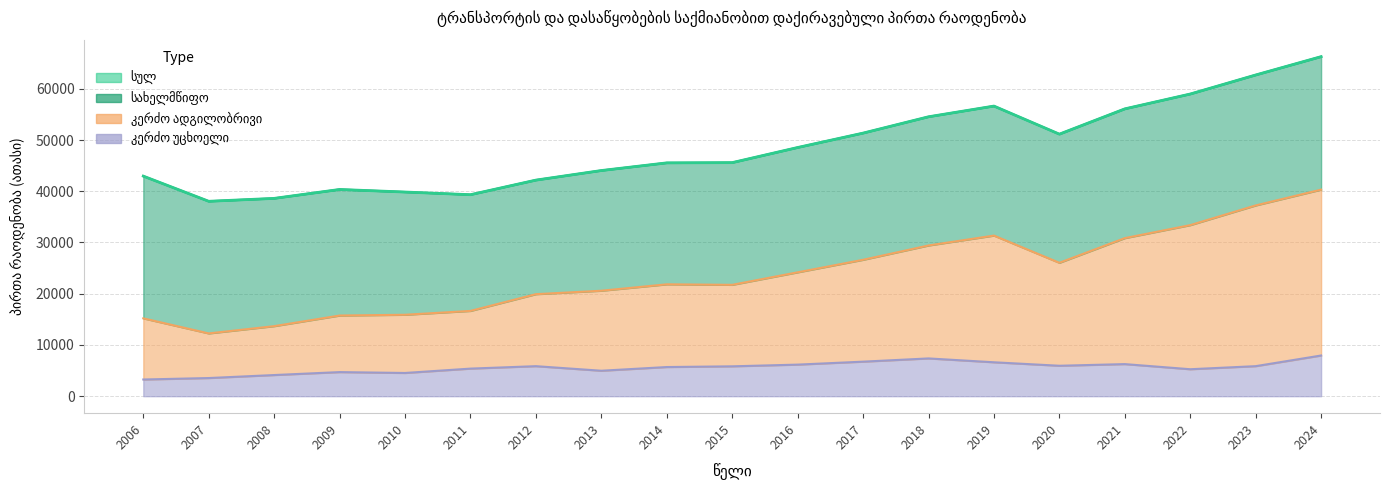

List the labels in order of სულ value, largest first.

2024, 2023, 2022, 2019, 2021, 2018, 2017, 2020, 2016, 2015, 2014, 2013, 2006, 2012, 2009, 2010, 2011, 2008, 2007